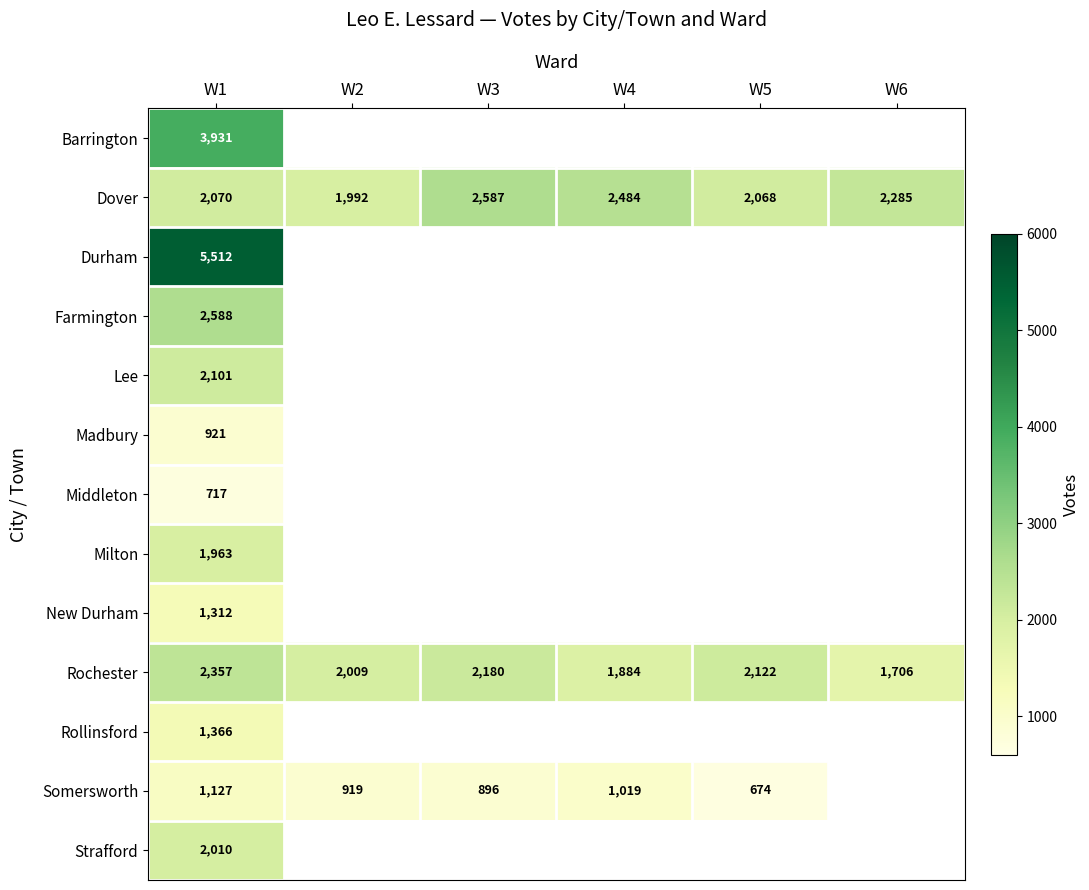

The Milton series shows 1963 at W1. True or false?

True